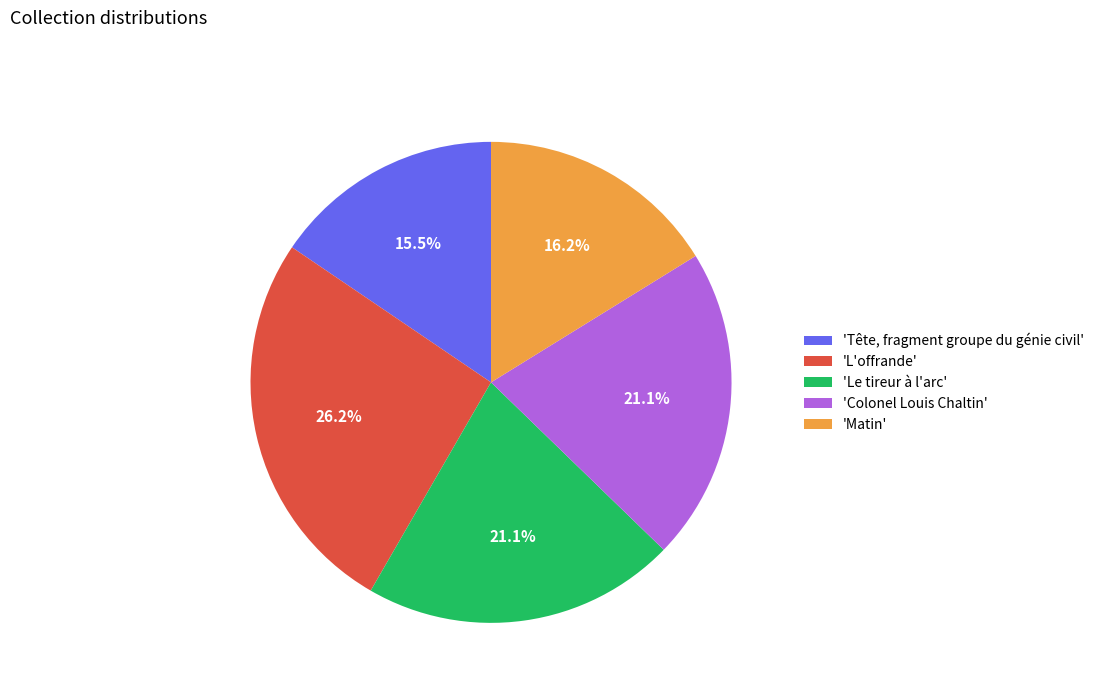

Approximately how many times larger is the value at 'Tête, fragment groupe du génie civil' compared to 'Matin'?

1.0